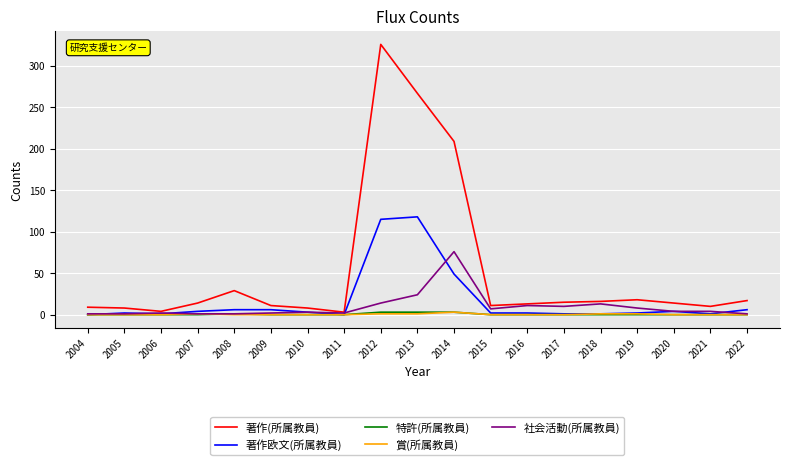

What is the greatest value displayed?

326